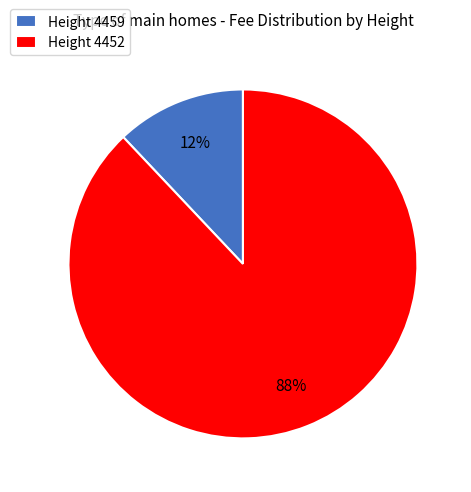

To the nearest percent, what is the difference between the largest and smallest slice percentages?

76%